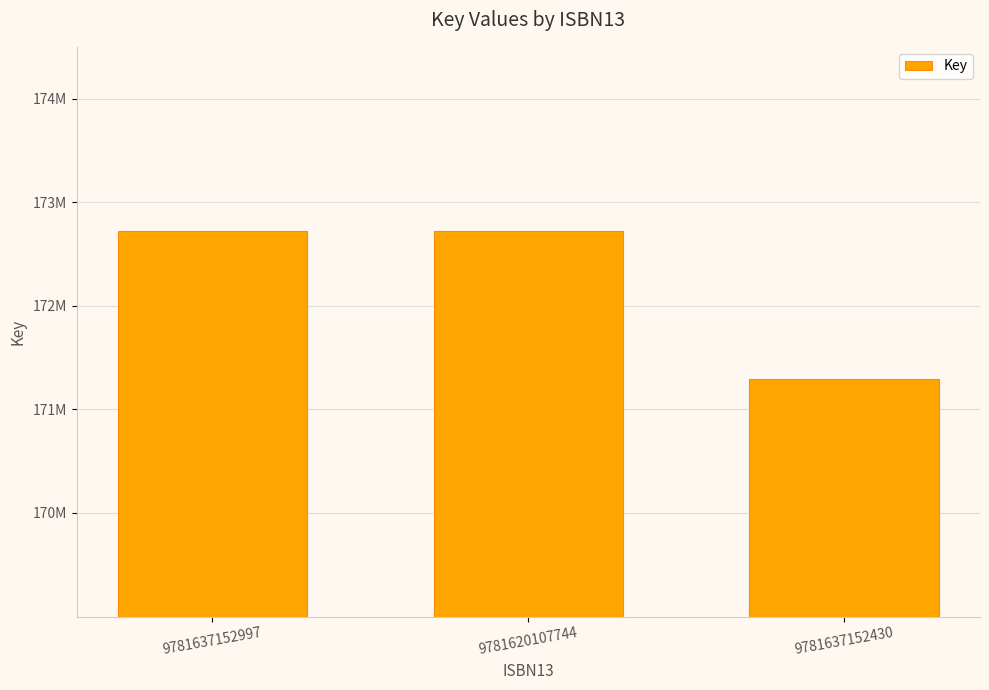

Rank the categories by value from lowest to highest.

9781637152430, 9781637152997, 9781620107744